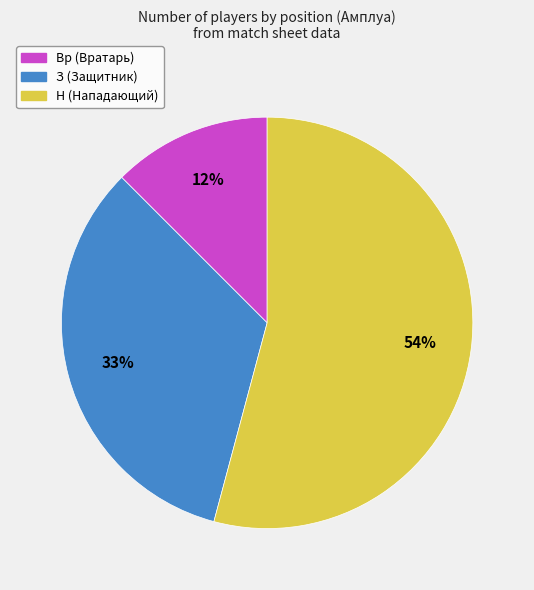

Which category has the biggest portion of the pie?

Н (Нападающий)